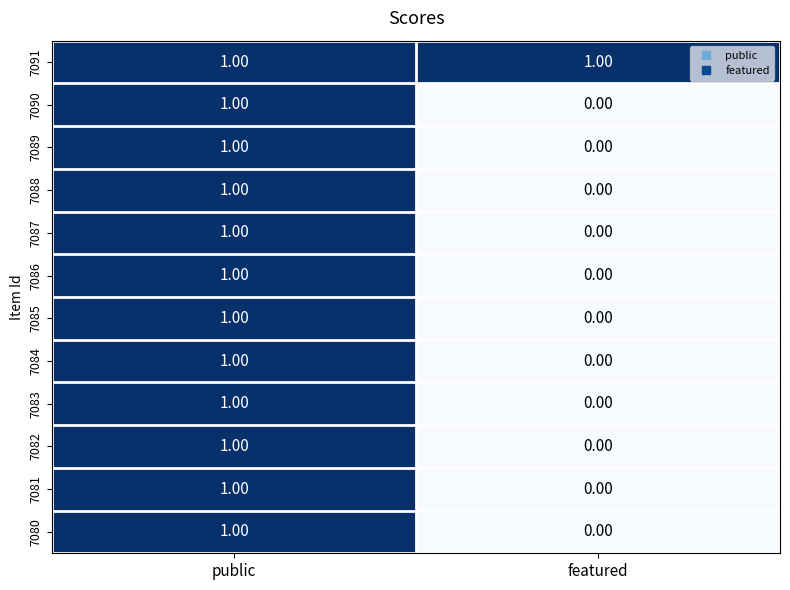

At which label does 7085 reach its minimum?

featured